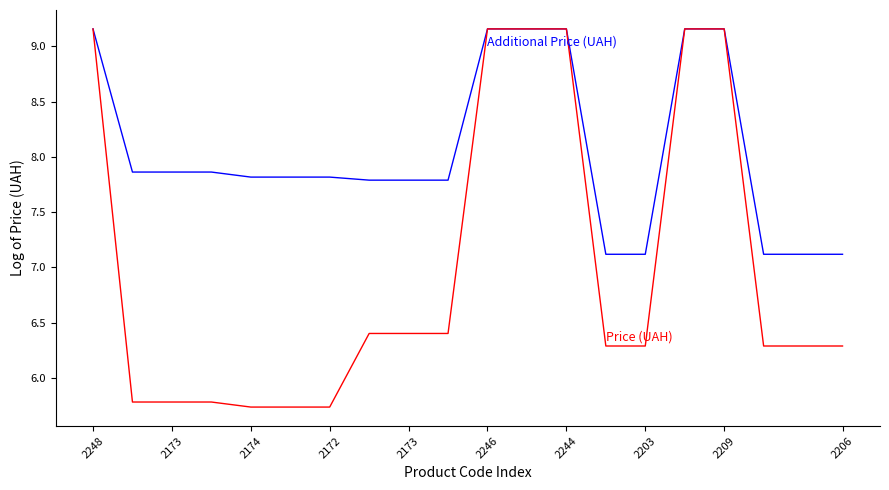

What is the smallest value displayed?

5.7